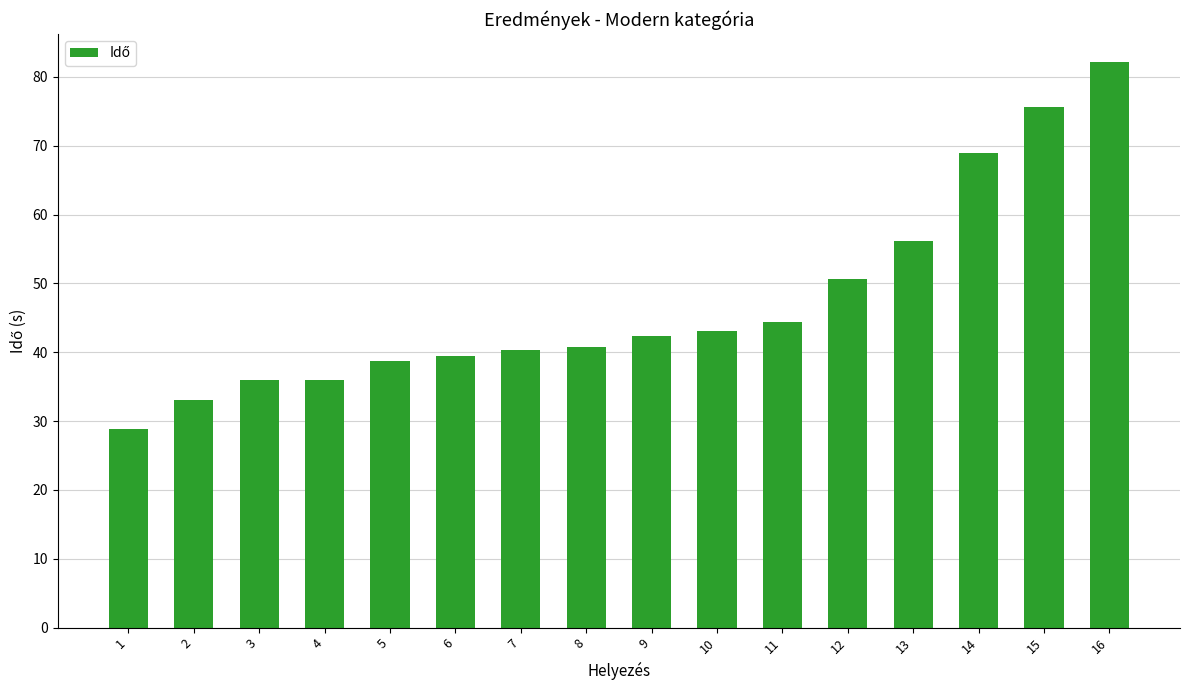

How many series are shown in this chart?

1